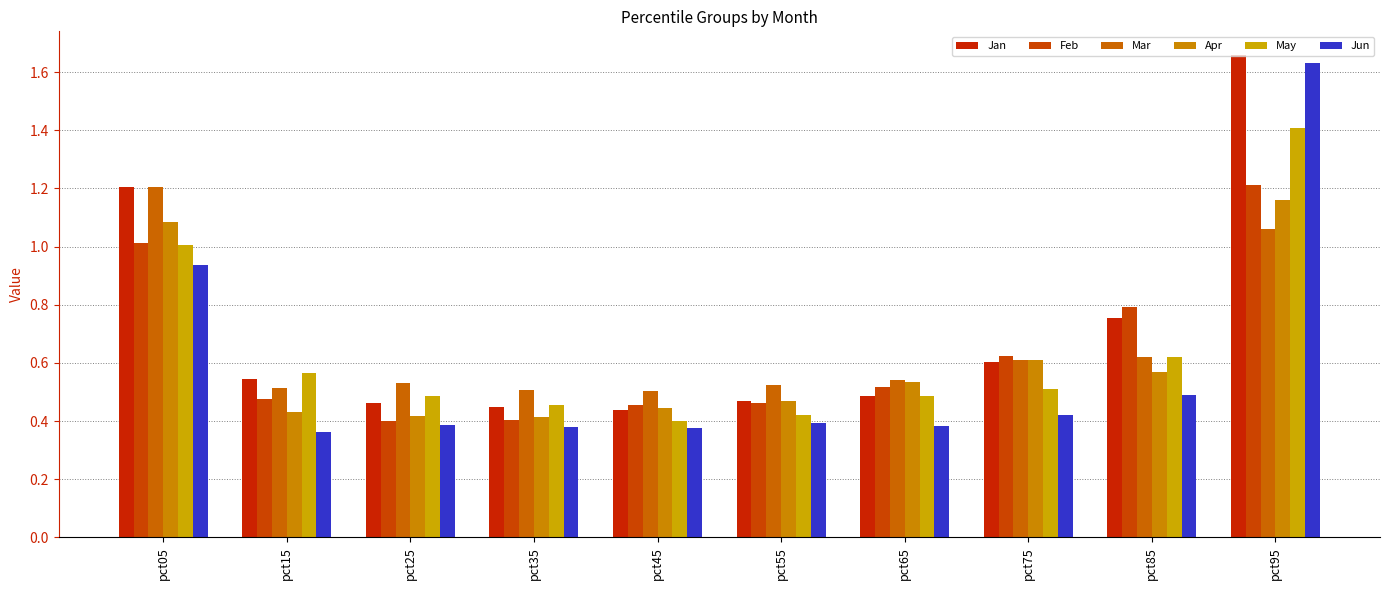

Count the number of categories in the chart.

10